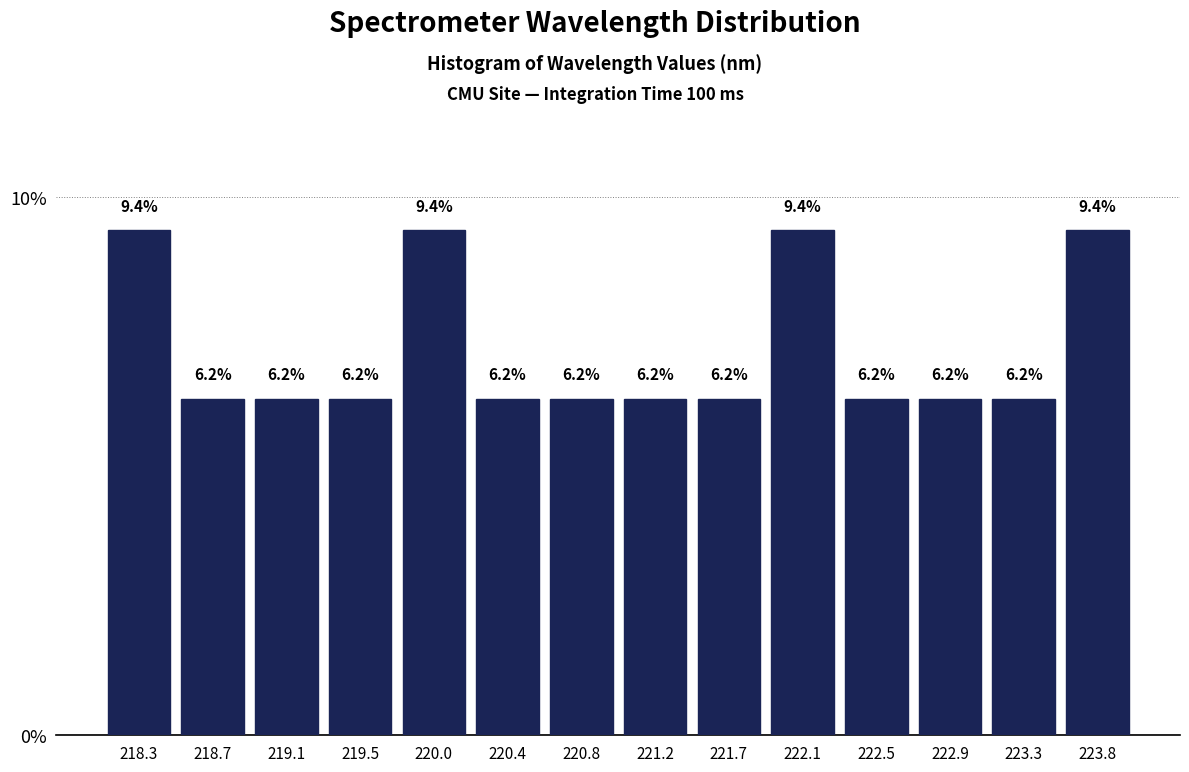

What is the height of the bar covering 218.90 to 219.35 on the x-axis? The bar edges are not printed on the chart, so give them approximately, as read against the axis.

6.2